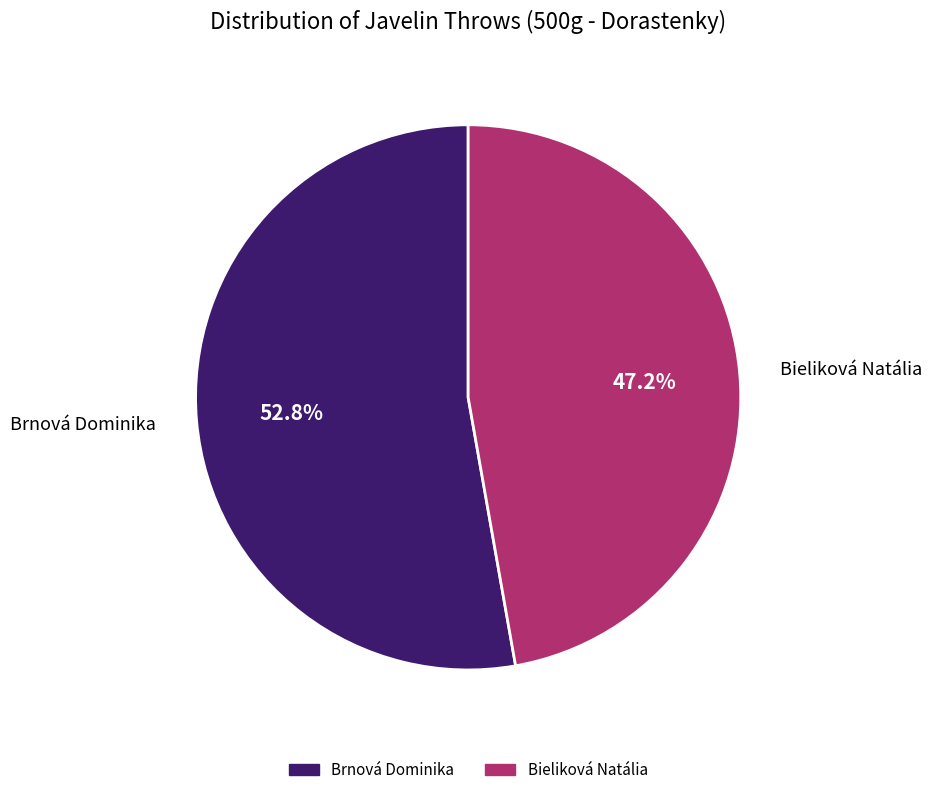

Approximately how many times larger is the value at Bieliková Natália compared to Brnová Dominika?

0.9